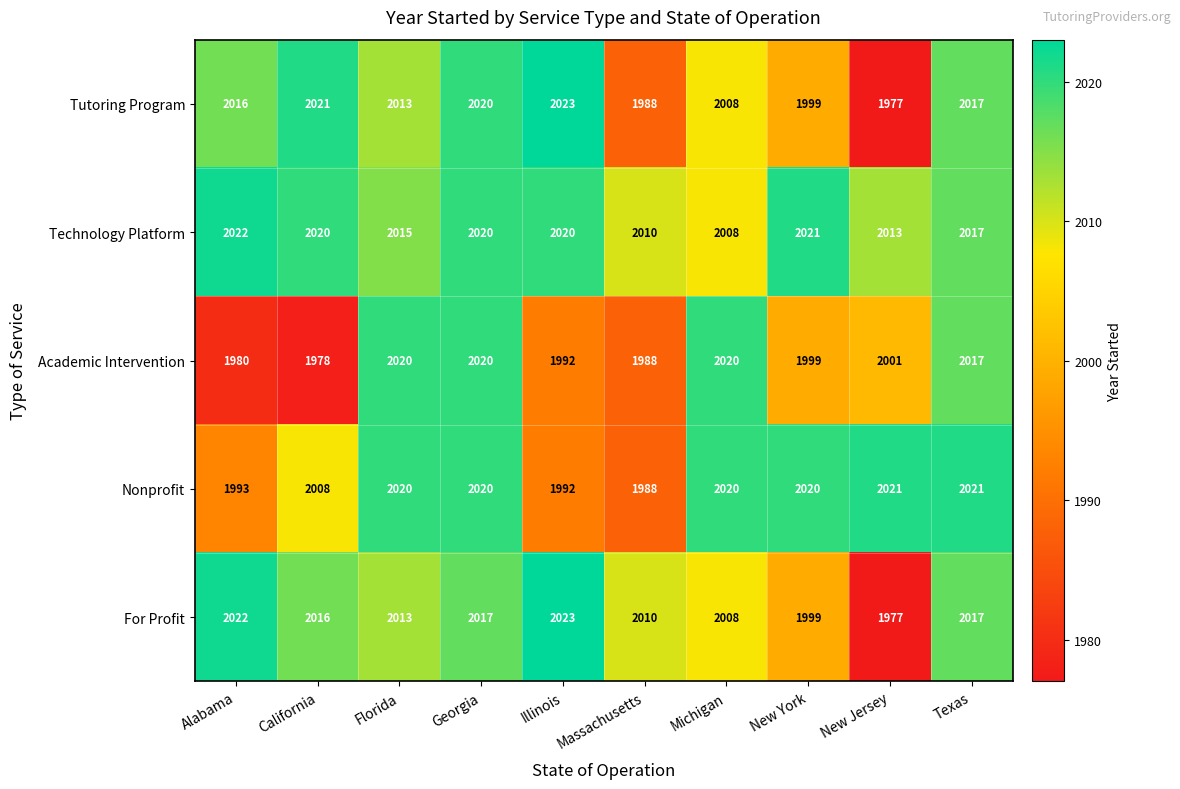

Is the value of Academic Intervention at New York greater than the value of Tutoring Program at Georgia?

No